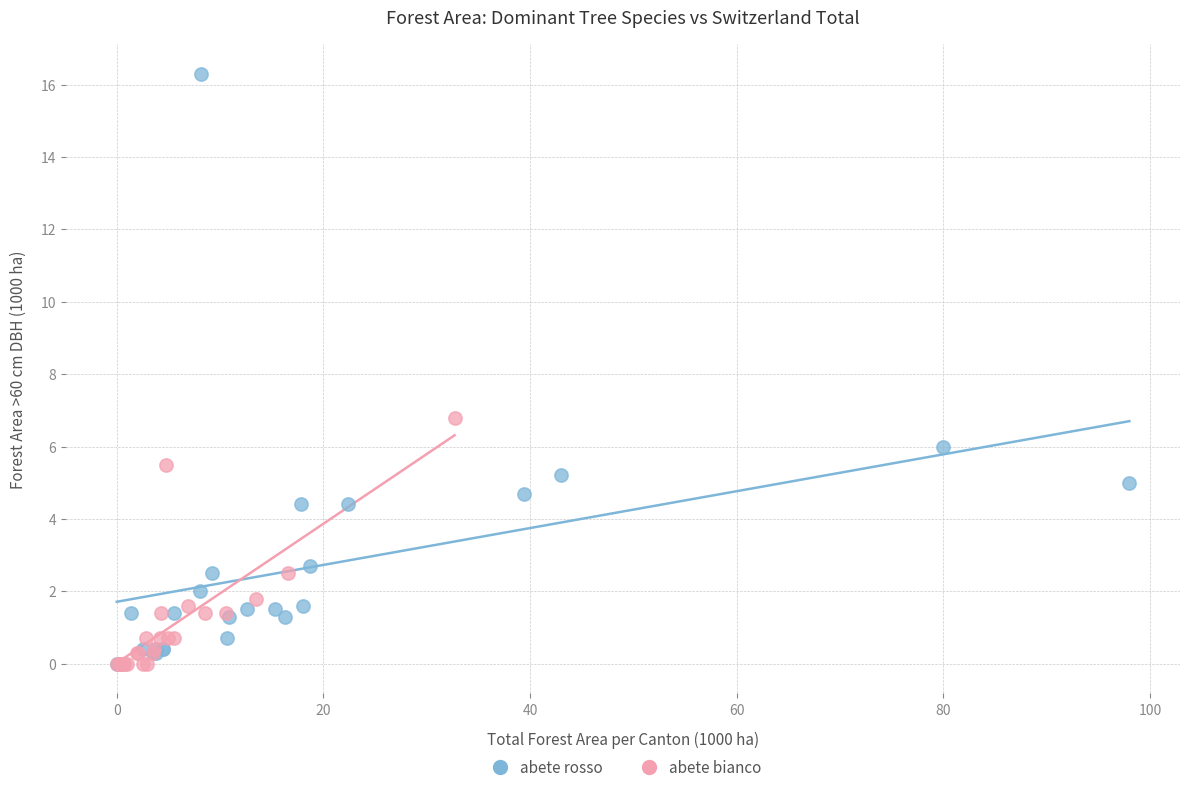

Which series has the largest Y range (max minus min)?

abete rosso